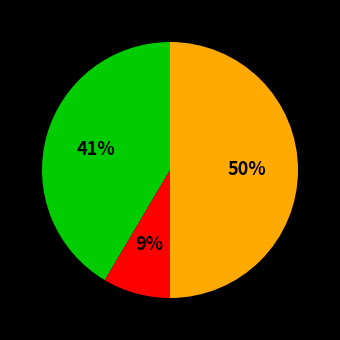

To the nearest percent, what is the average slice percentage?

33%